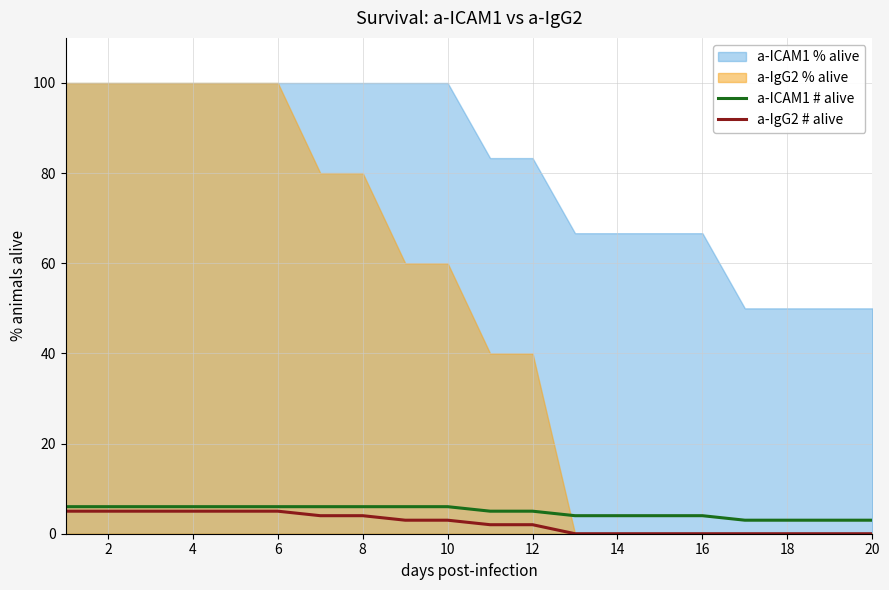

The a-ICAM1 # alive series shows 3 at 18. True or false?

True